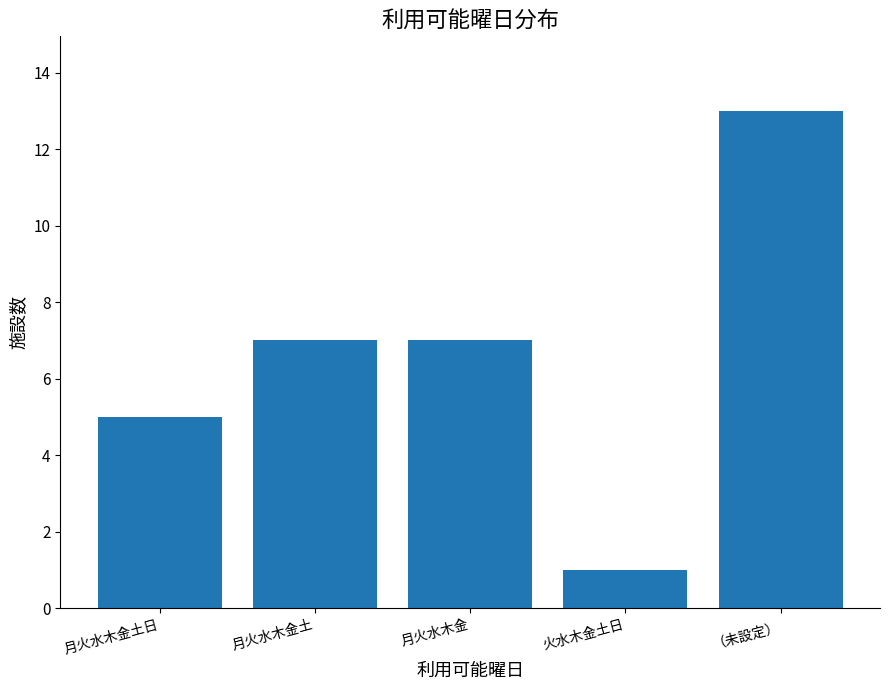

What is the approximate value at 月火水木金?

7